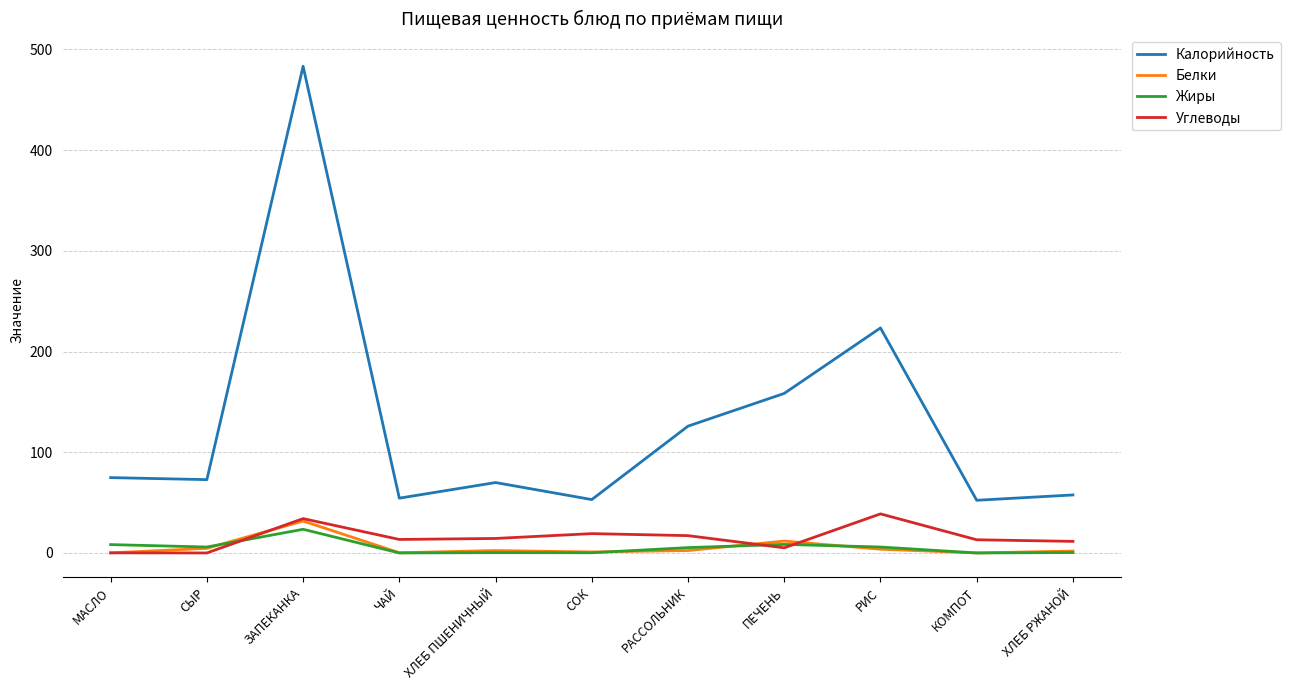

What is the greatest value displayed?

483.2